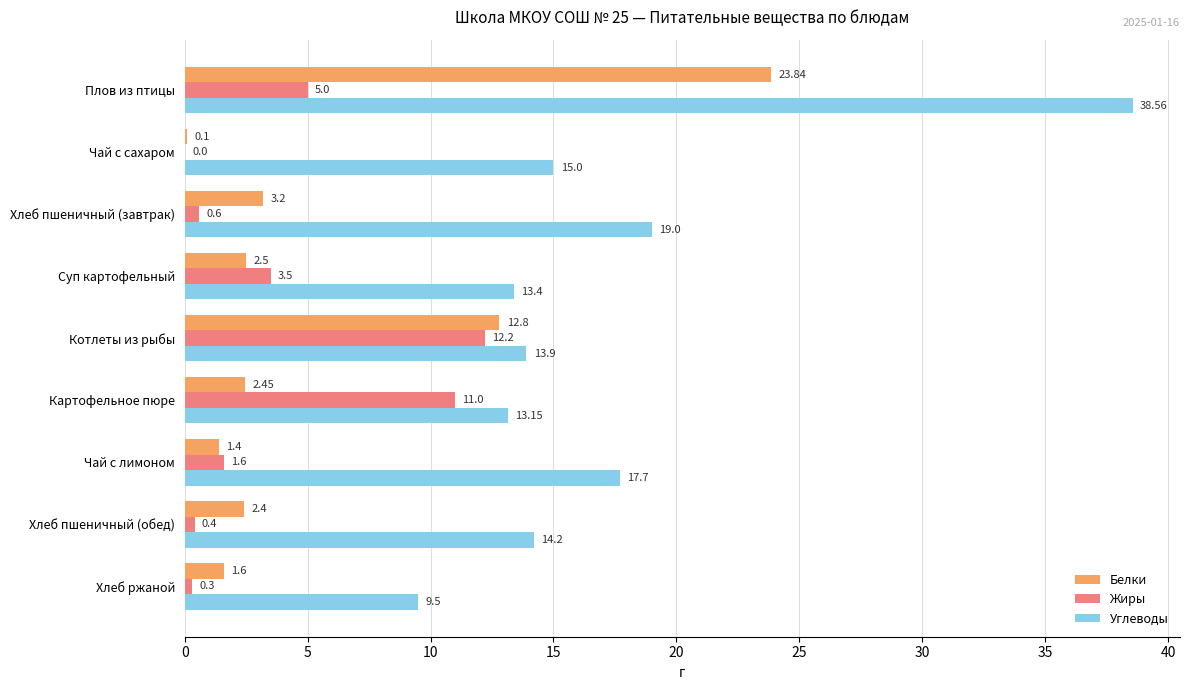

Which label corresponds to the largest value in the chart?

Плов из птицы